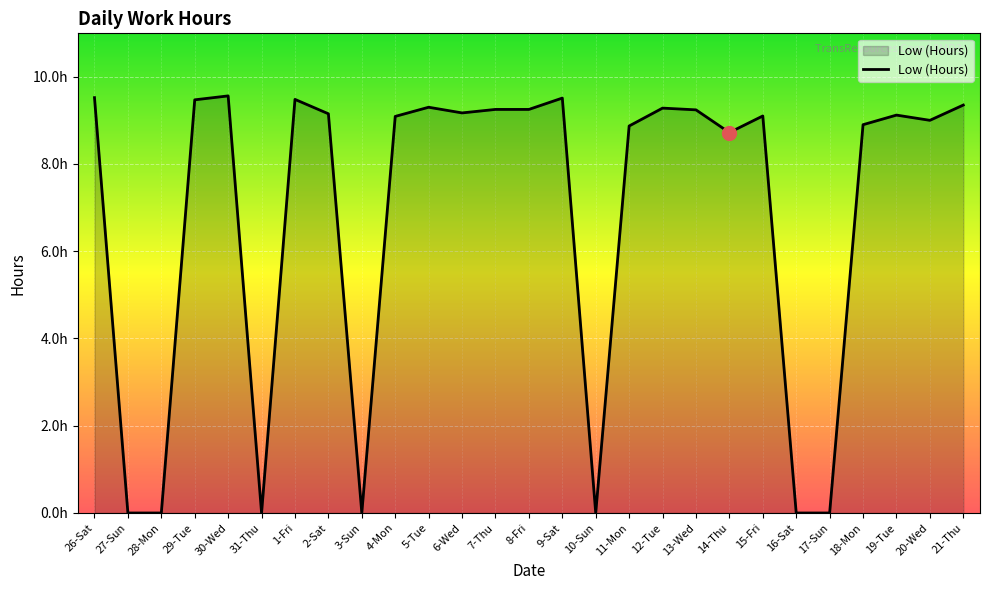

Reading left to right, what are all the values shown in this chart?

9.5	0.0	0.0	9.5	9.6	0.0	9.5	9.2	0.0	9.1	9.3	9.2	9.2	9.2	9.5	0.0	8.9	9.3	9.2	8.7	9.1	0.0	0.0	8.9	9.1	9.0	9.3